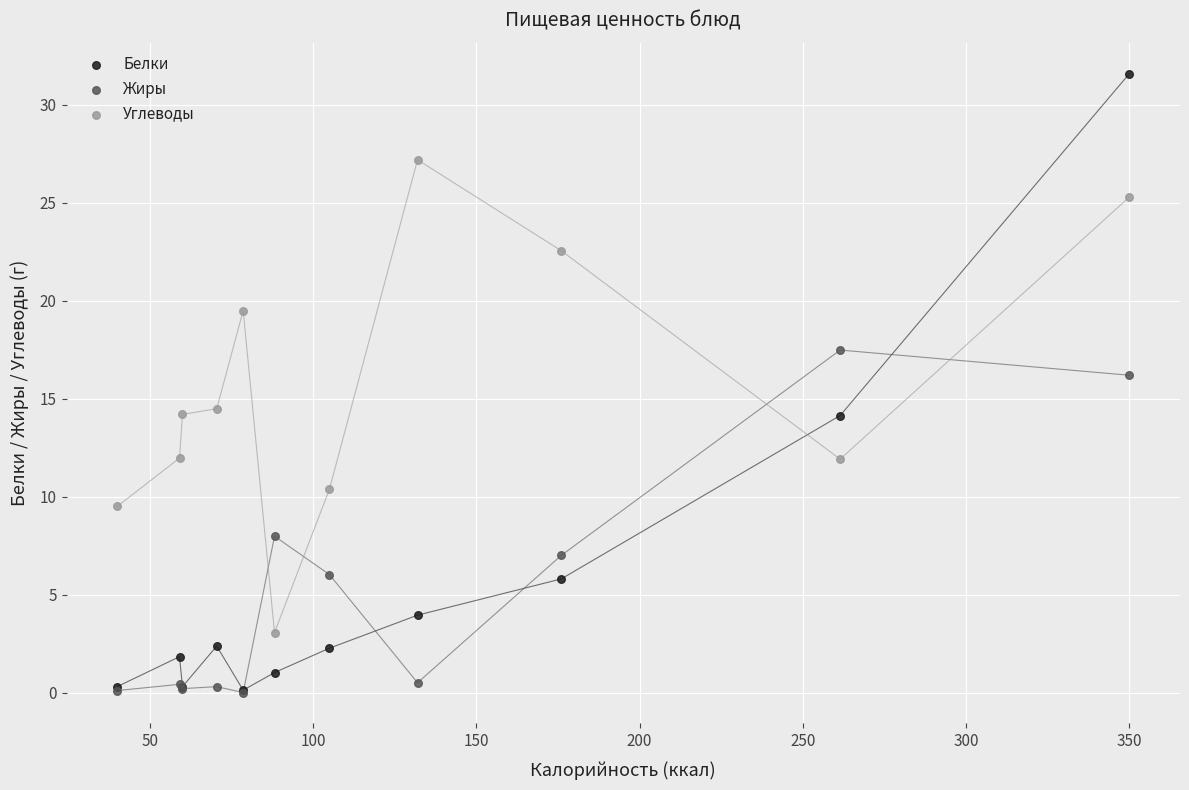

Which series has the largest Y range (max minus min)?

Белки